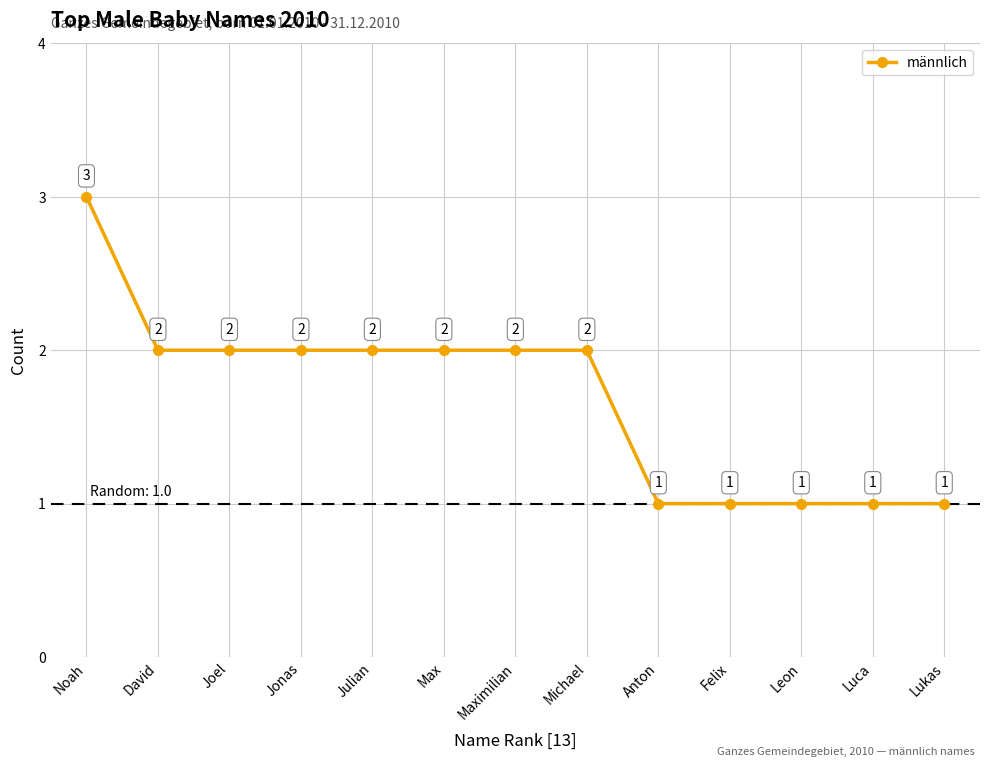

What position from the right is Anton?

5